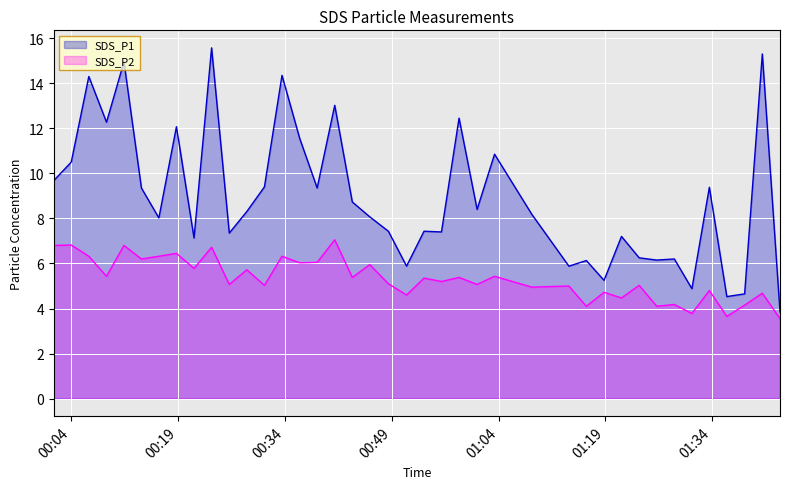

Does the chart display data point markers on the line(s)?

No